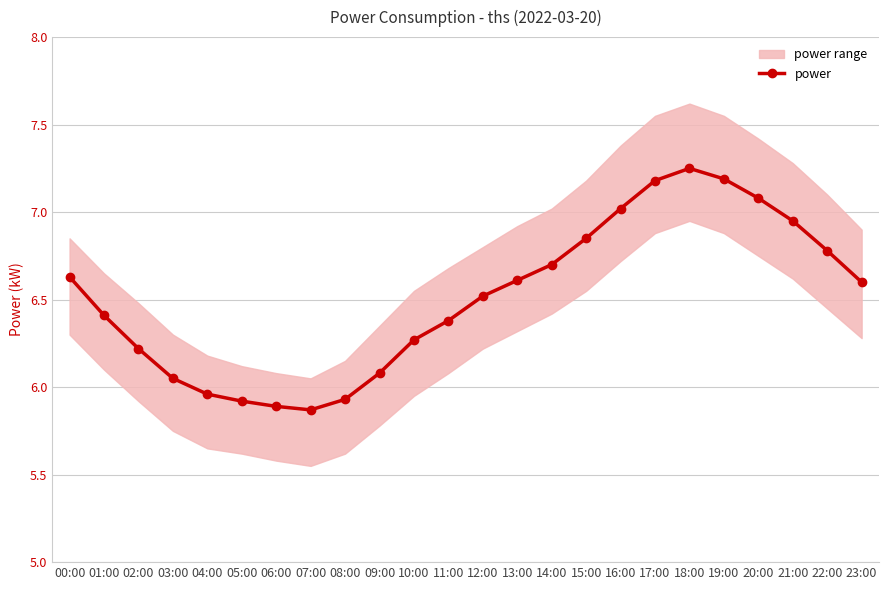

True or false: the data shows 6.3 at 10:00.

True